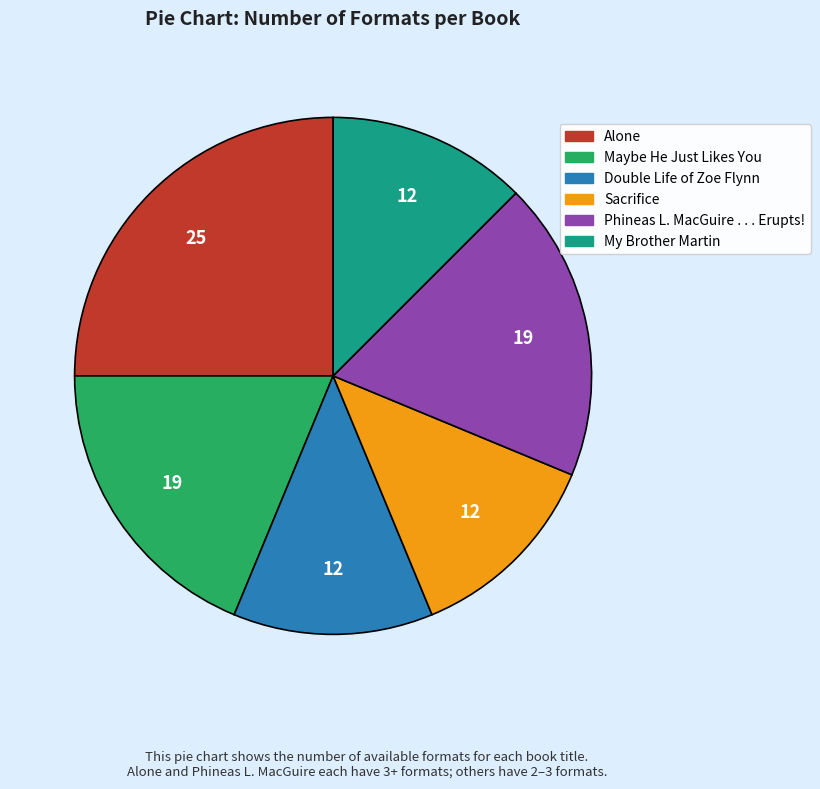

Is Alone the majority of the pie?

No